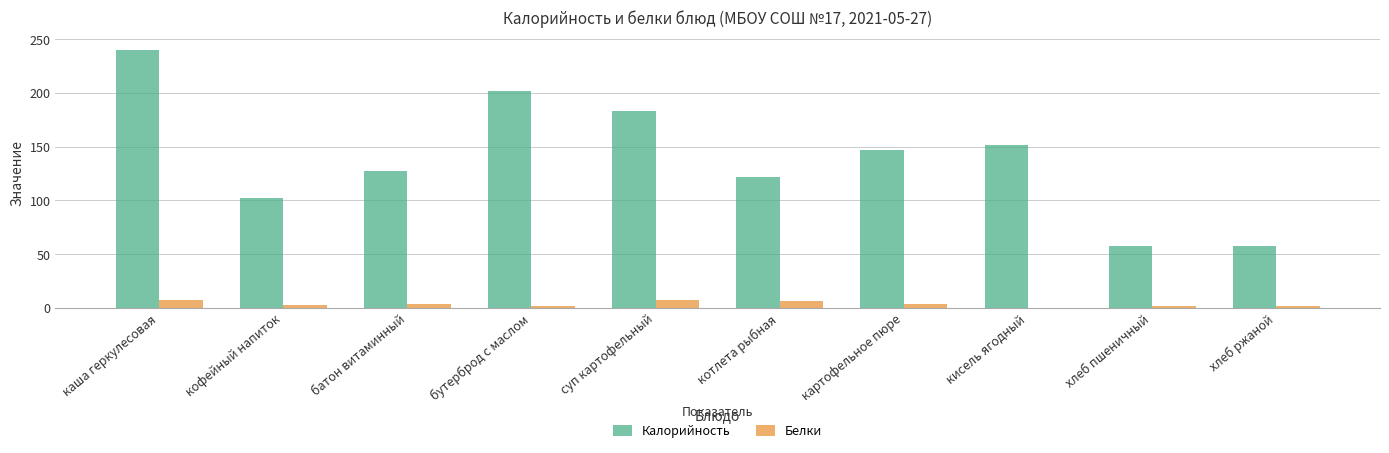

The Белки series shows 0.0 at кисель ягодный. True or false?

True